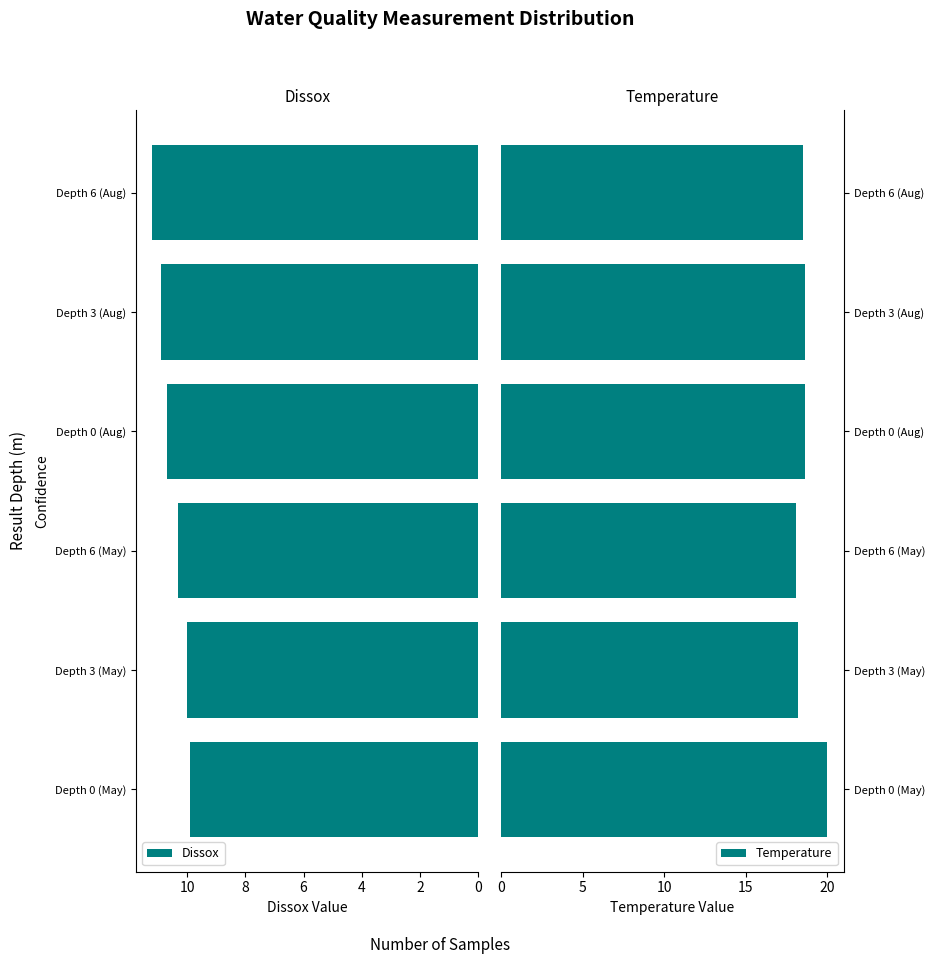

List the series in order of their overall mean, lowest first.

Dissox, Temperature